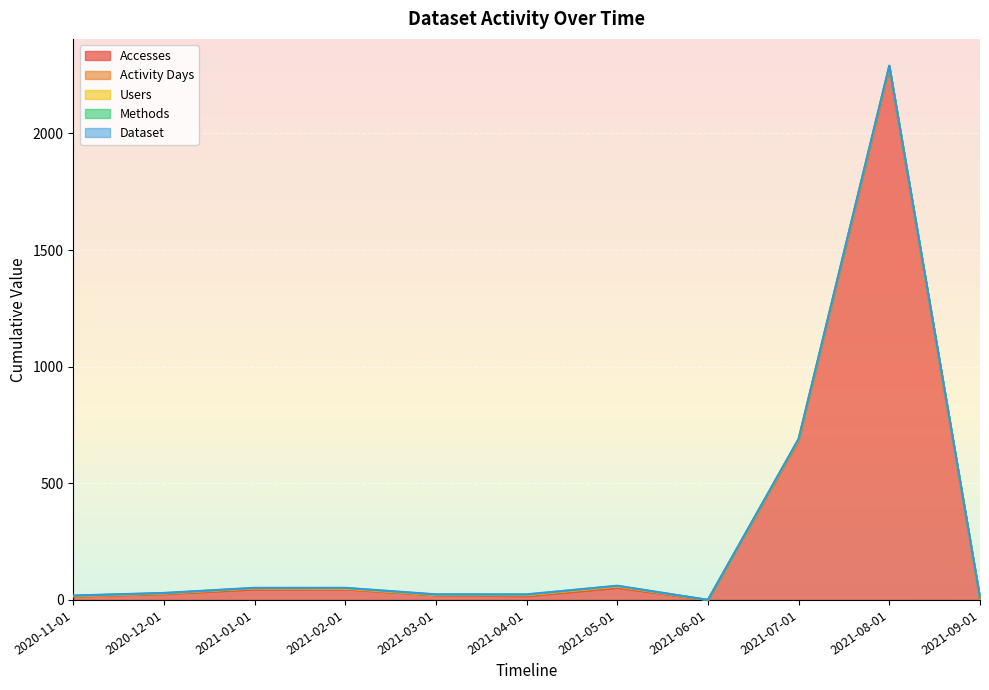

Count the number of data series in this chart.

5